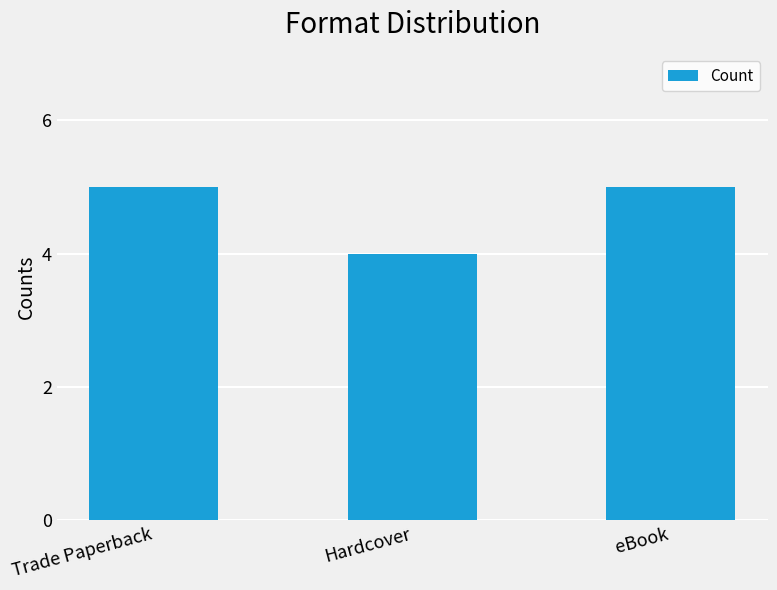

What is the difference between the maximum and minimum values?

1